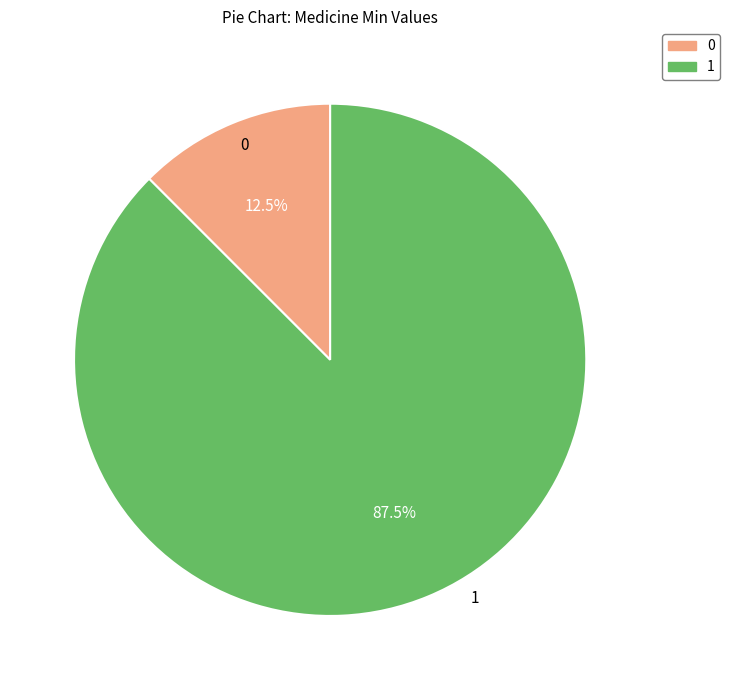

Is there a majority slice in this chart?

Yes